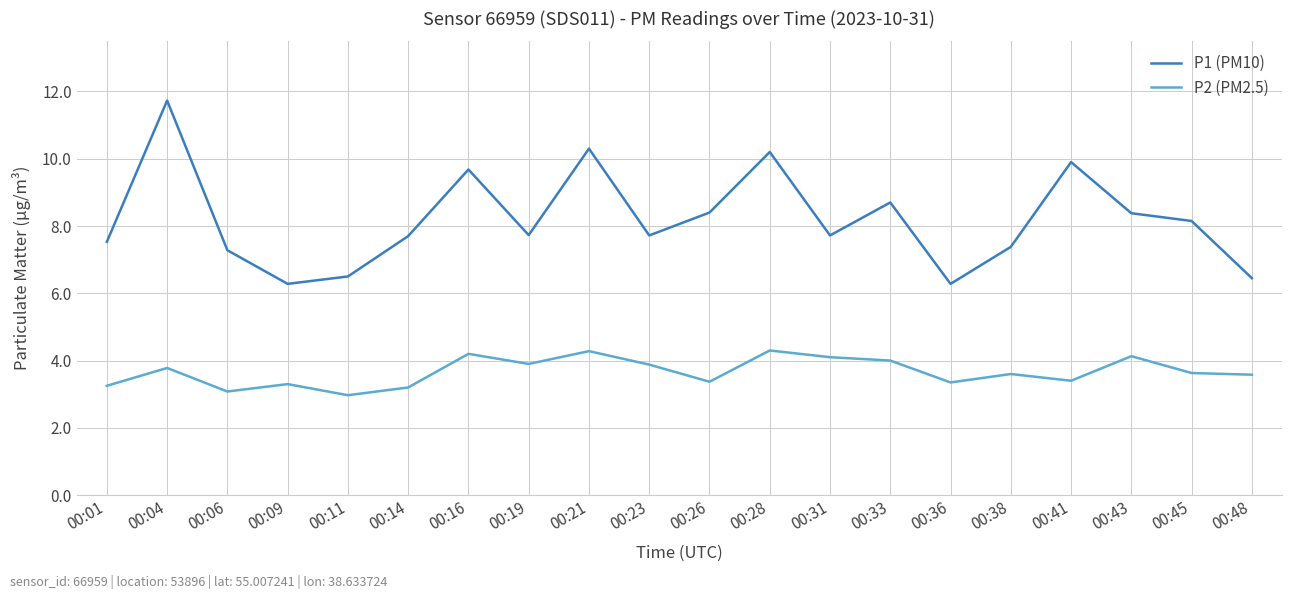

Which category has the lowest value across all series?

00:11